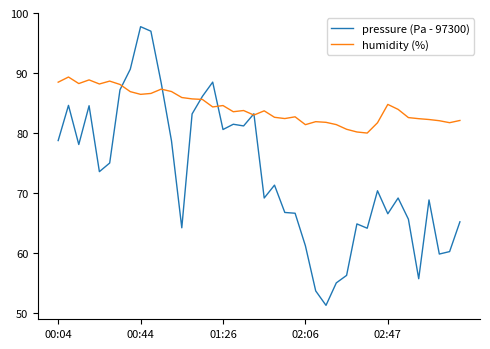

Which series has the widest spread of values?

pressure (Pa - 97300)